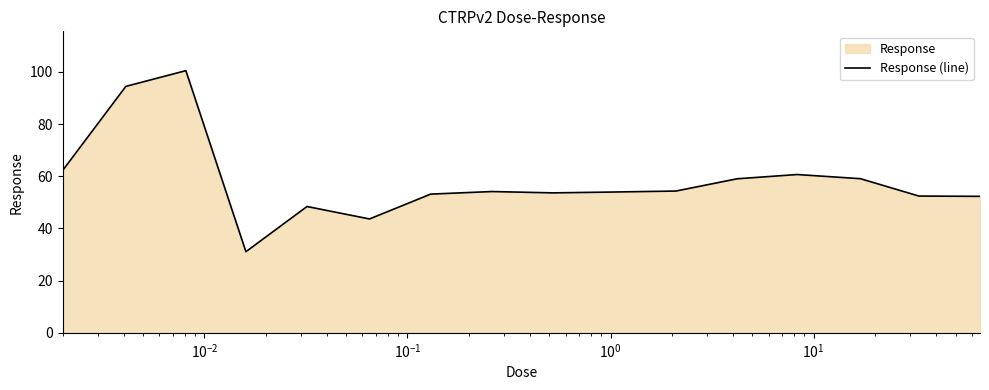

What is the maximum value shown in the chart?

100.5